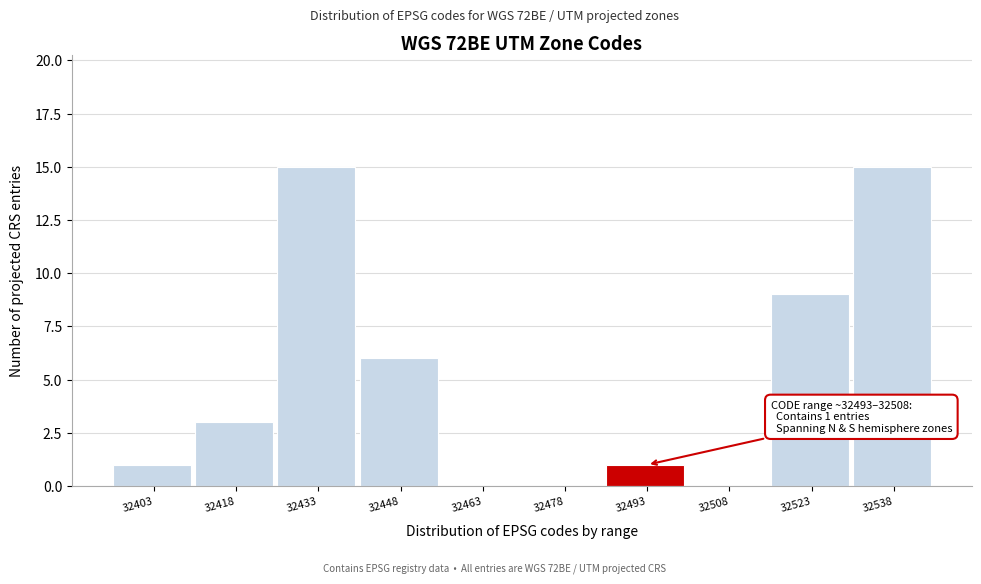

Reading left to right, extract all data points from this chart.

32403=1	32418=3	32433=15	32448=6	32463=0	32478=0	32493=1	32508=0	32523=9	32538=15